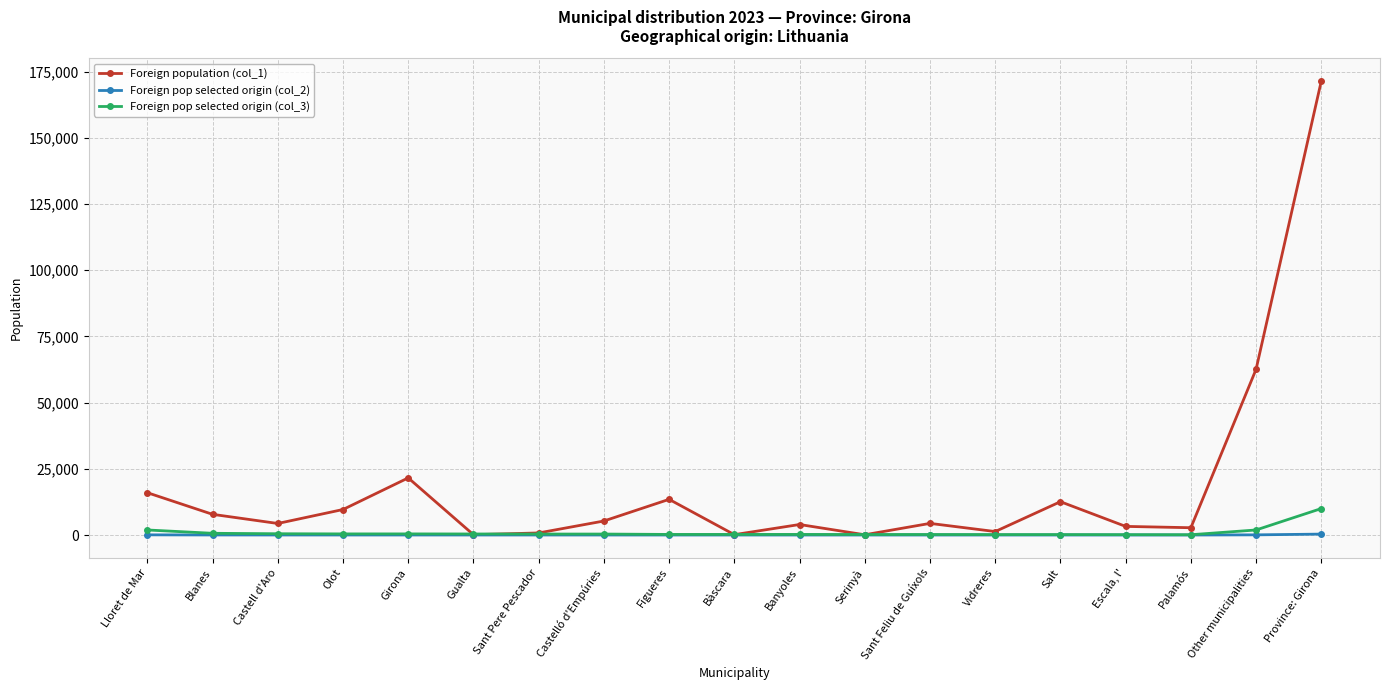

How many lines are shown in the chart?

3